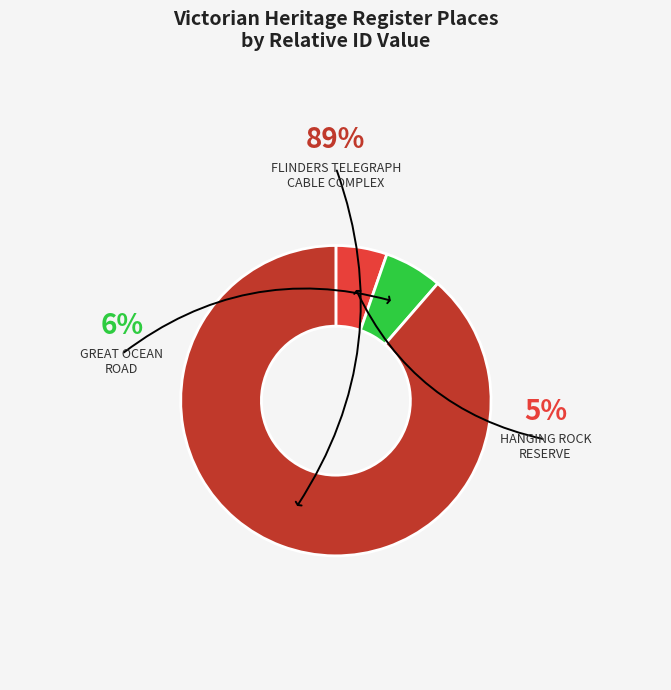

Count the number of slices in the pie.

3